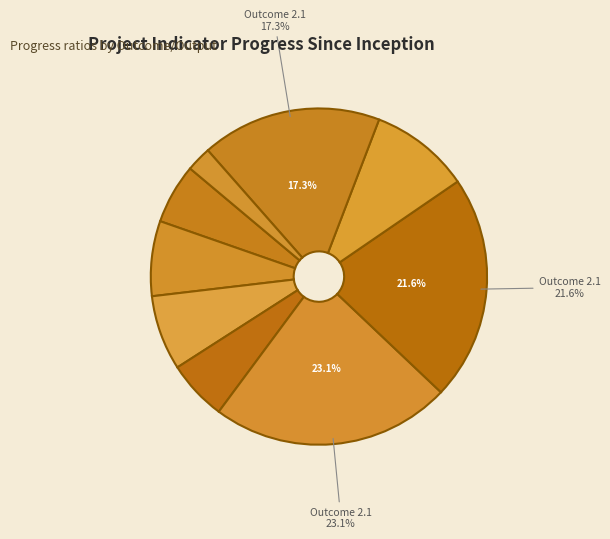

How many segments does this pie chart have?

9